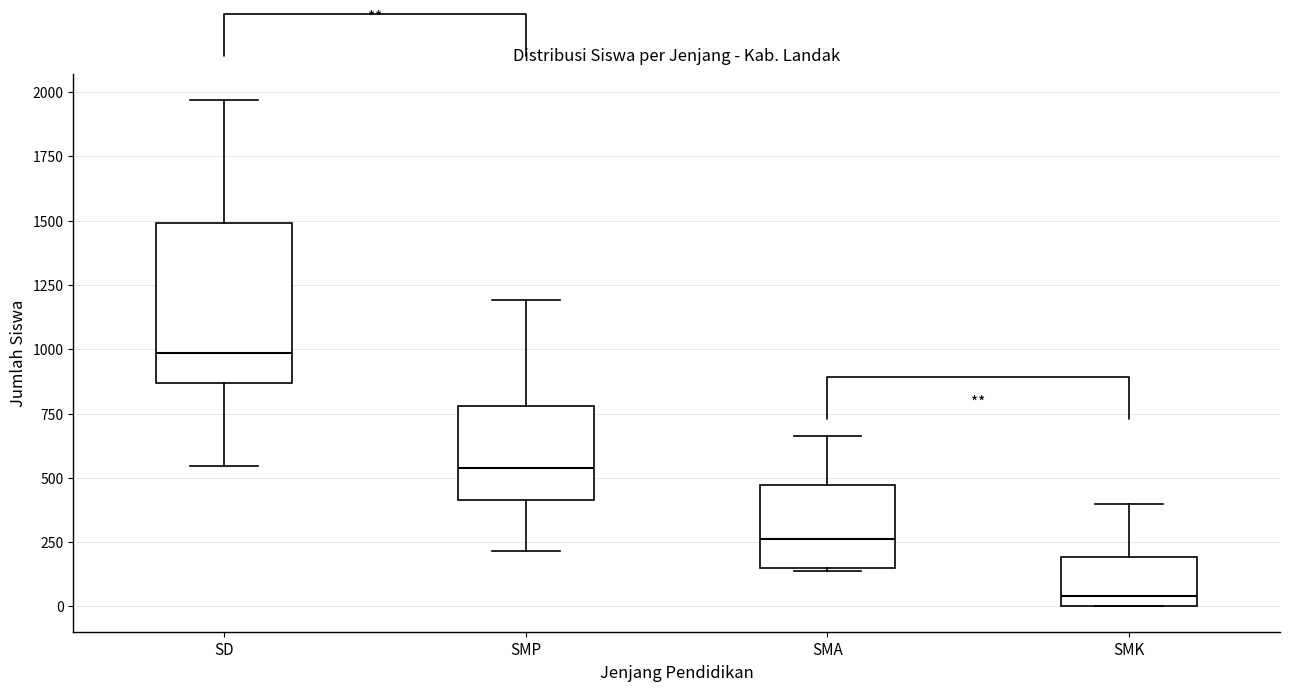

Reading left to right, transcribe this box plot: for each box, give where its median line is, the range the box spans, and where its two whiskers end, as read against the y-axis. The values are not printed on the chart, so give them approximately, as read against the axis.

SD: median 1000, box 850 to 1500, whiskers 550 to 1950
SMP: median 550, box 400 to 800, whiskers 200 to 1200
SMA: median 250, box 150 to 450, whiskers 150 to 650
SMK: median 50, box 0 to 200, whiskers 0 to 400